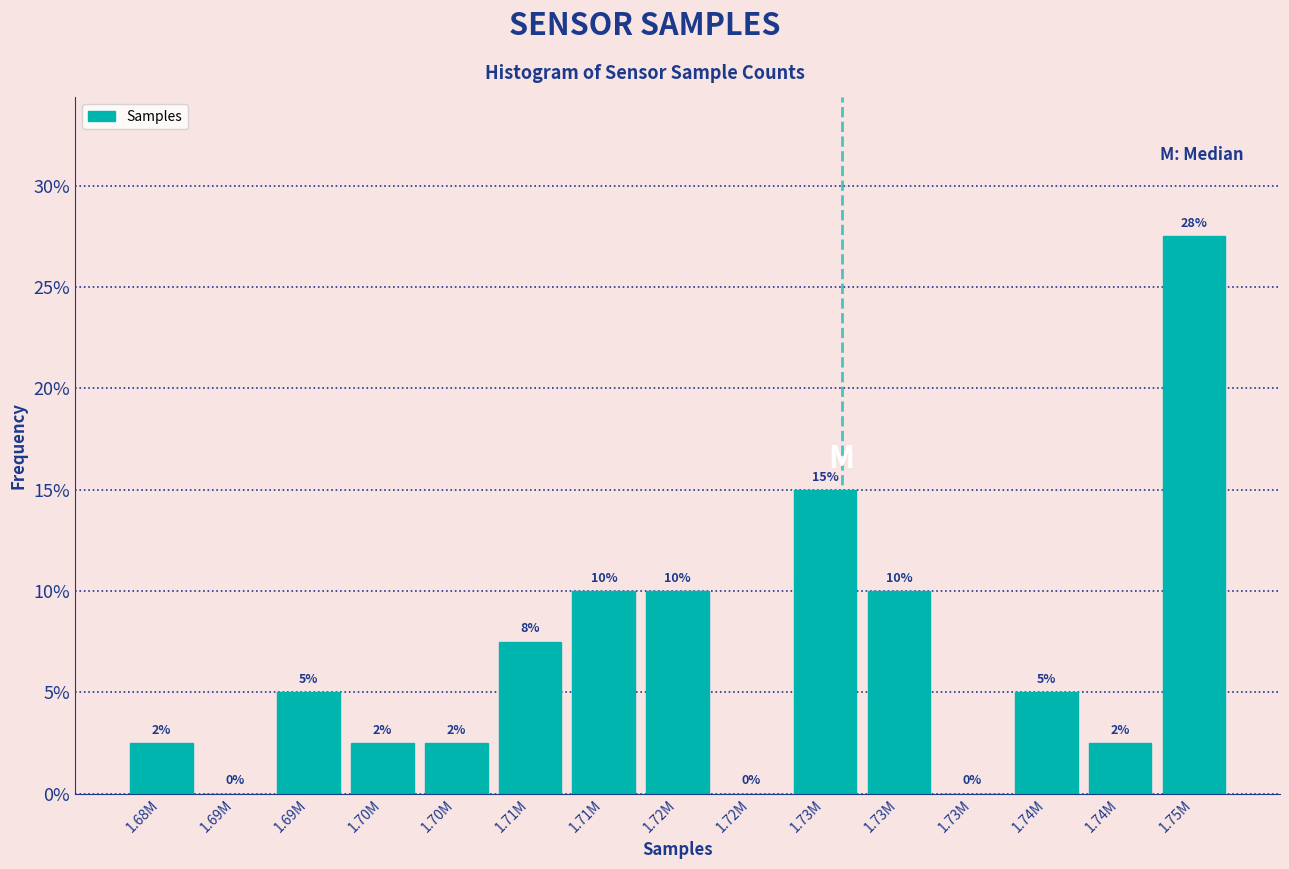

Are the bars horizontal?

No